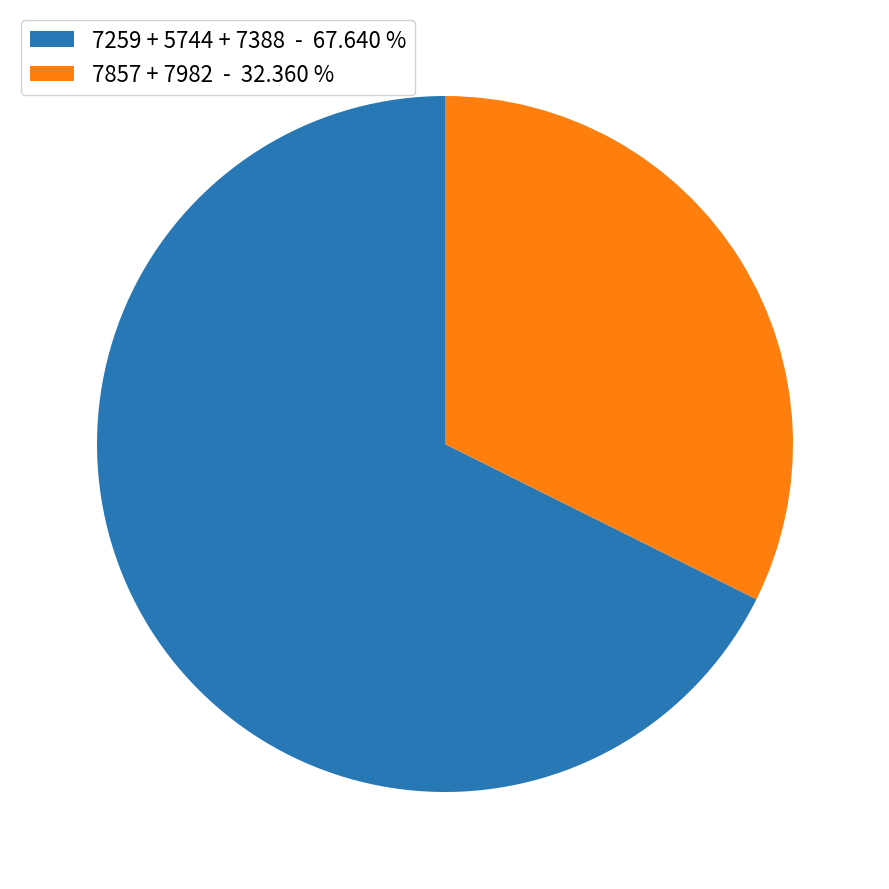

Which category has the biggest portion of the pie?

7259 + 5744 + 7388 - 67.640 %